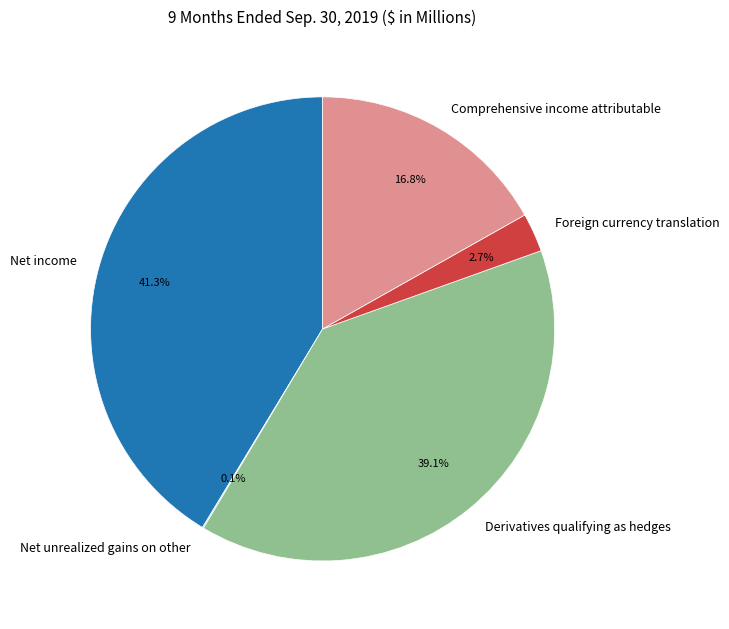

Which has a higher value, Foreign currency translation or Comprehensive income attributable?

Comprehensive income attributable